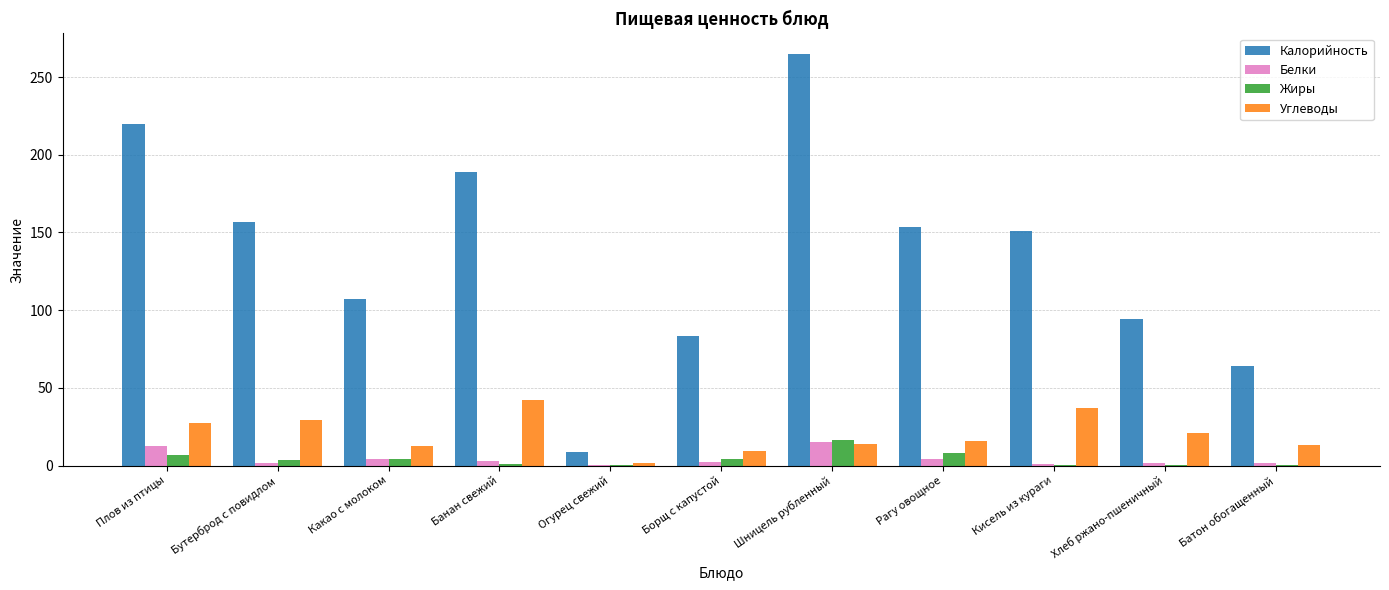

Is it true that Углеводы equals 20.7 at Хлеб ржано-пшеничный?

True